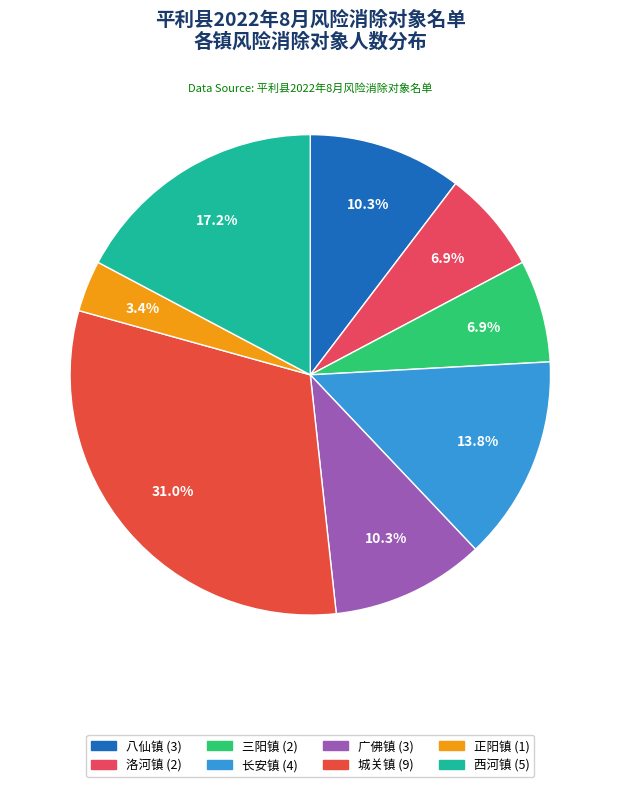

Is there any slice that represents more than half of the pie?

No